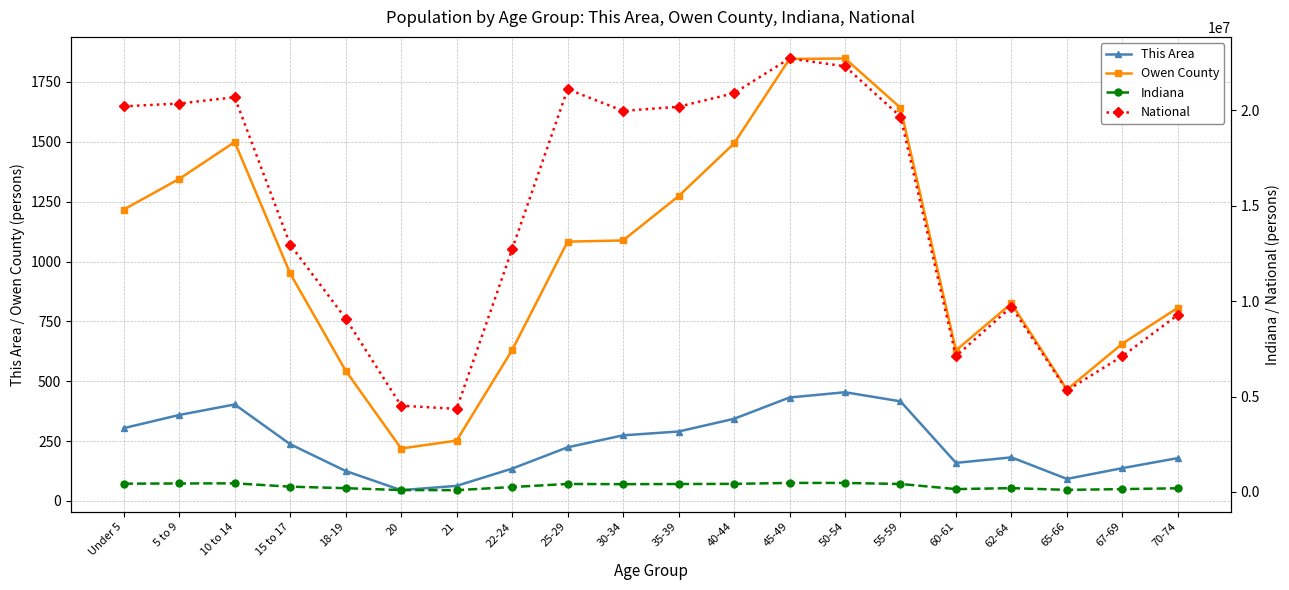

Between 30-34 and 70-74, which series saw the biggest shift?

National